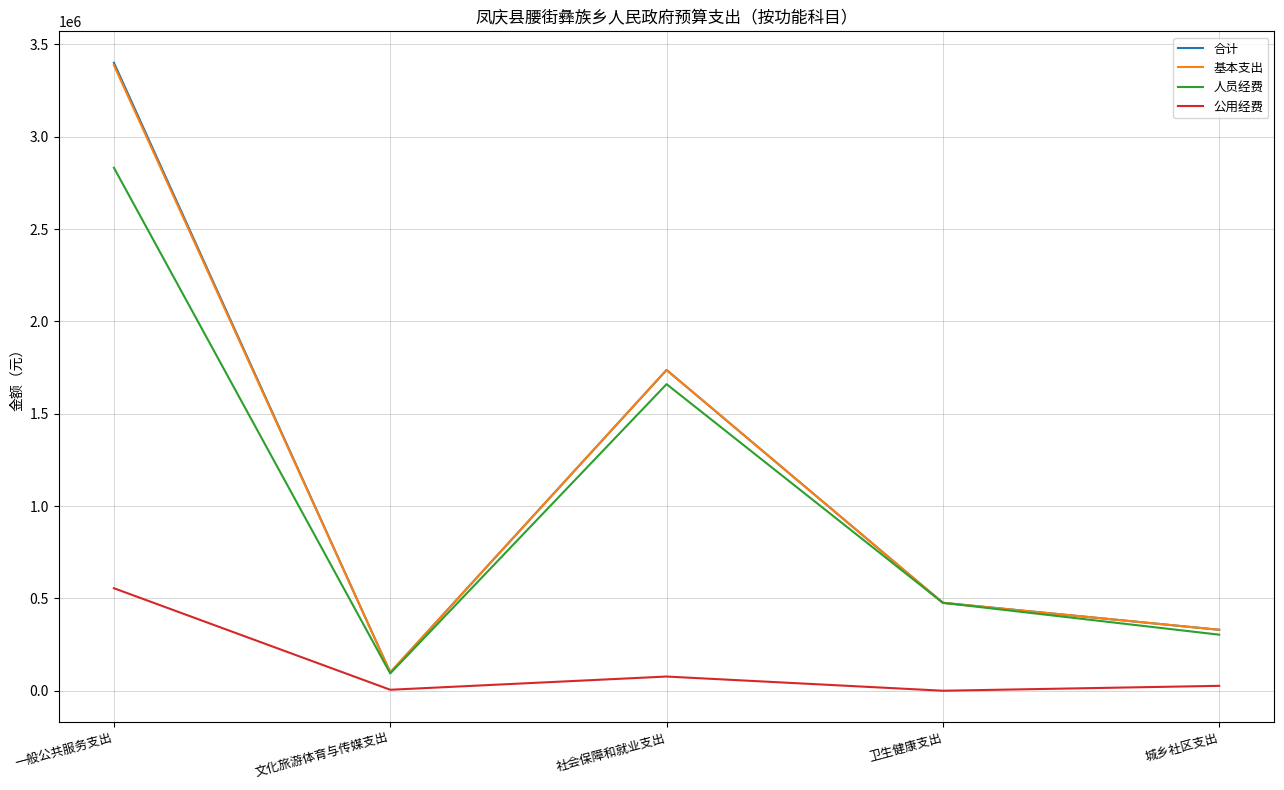

Rank the categories by 基本支出 value from highest to lowest.

一般公共服务支出, 社会保障和就业支出, 卫生健康支出, 城乡社区支出, 文化旅游体育与传媒支出